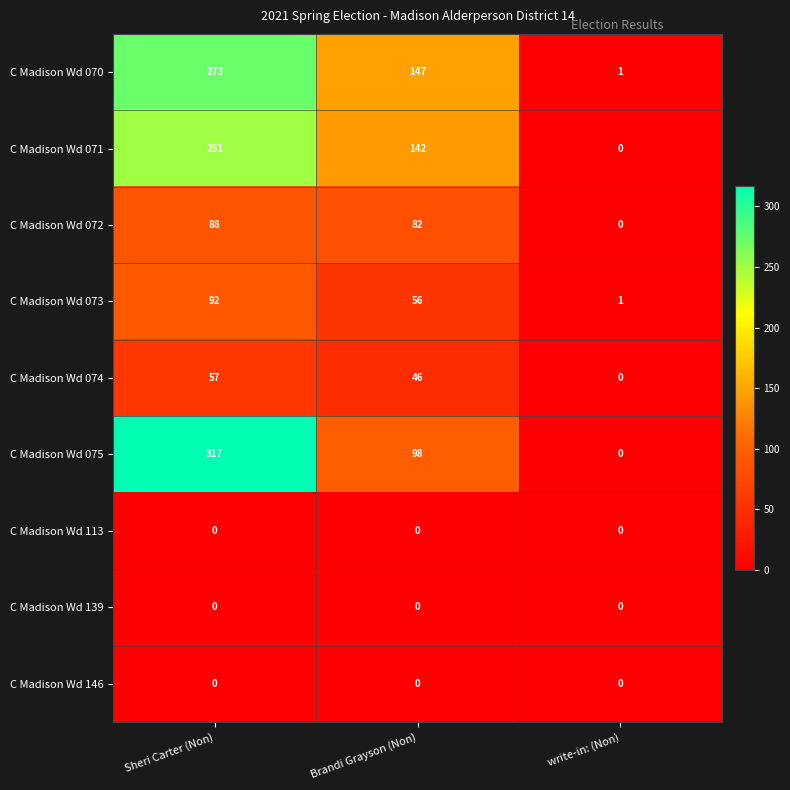

What is the spread (max minus min) of values at write-in: (Non)?

1